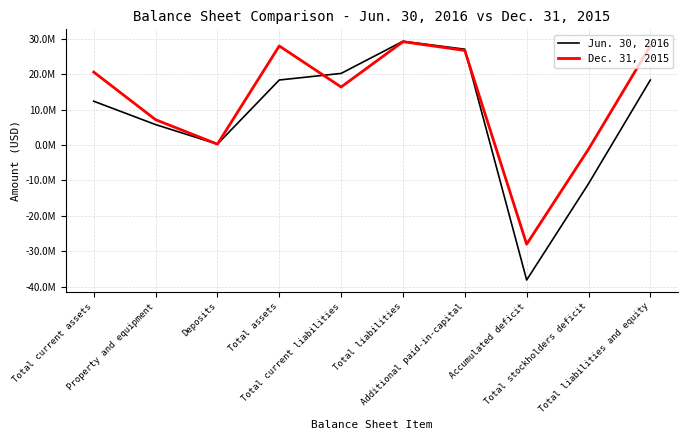

List the series in order of their overall mean, highest first.

Dec. 31, 2015, Jun. 30, 2016